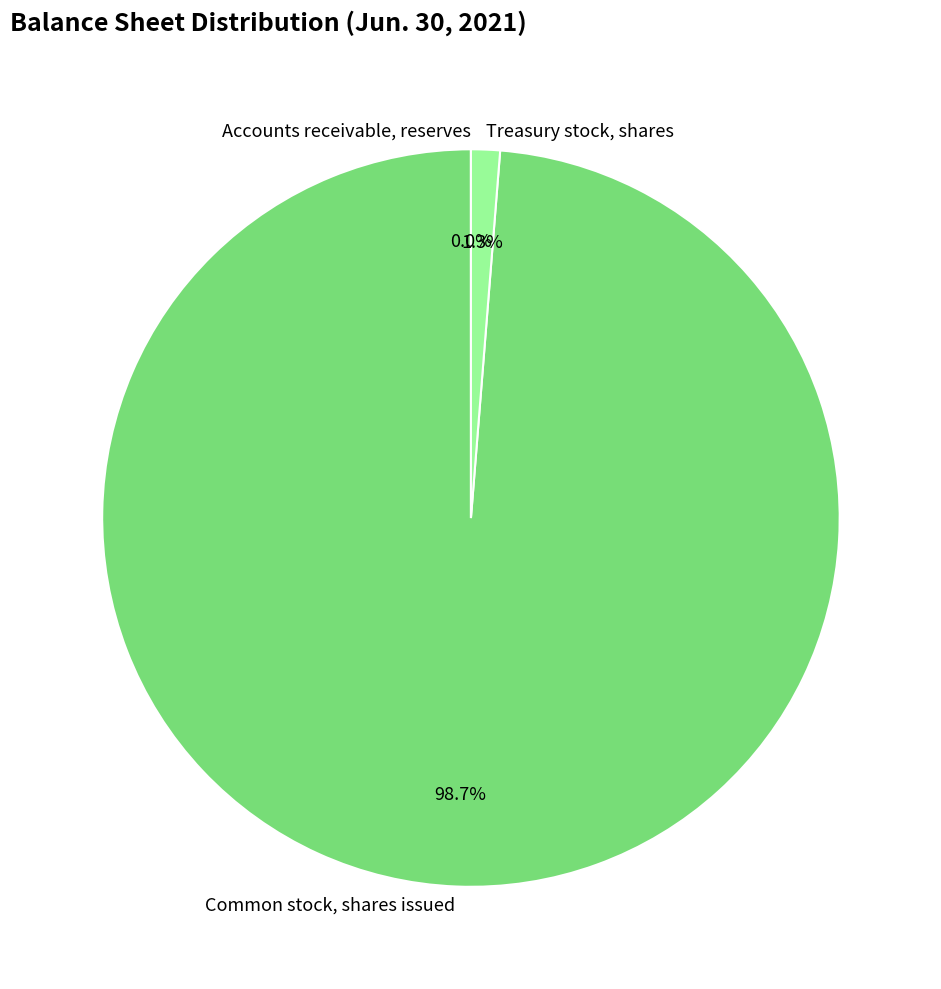

Which category has the biggest portion of the pie?

Common stock, shares issued